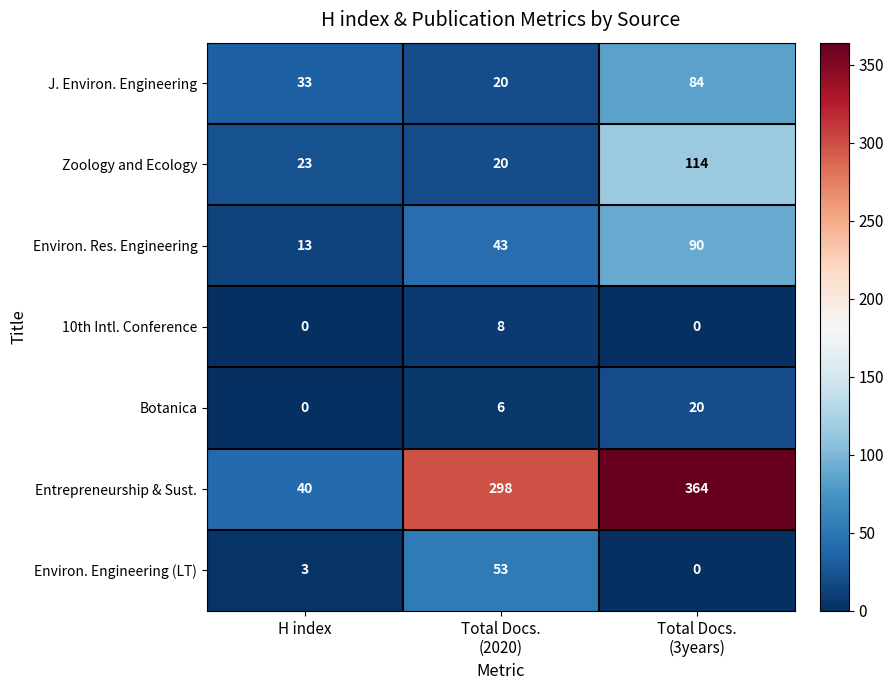

How many Botanica values are between 0 and 20?

3